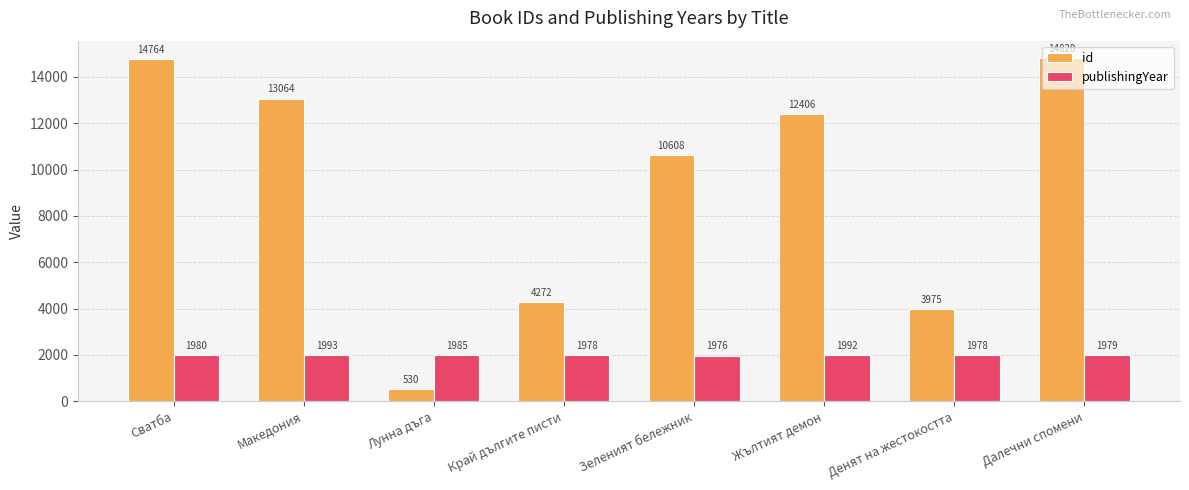

Rank the categories by id value from highest to lowest.

Далечни спомени, Сватба, Македония, Жълтият демон, Зеленият бележник, Край дългите писти, Денят на жестокостта, Лунна дъга